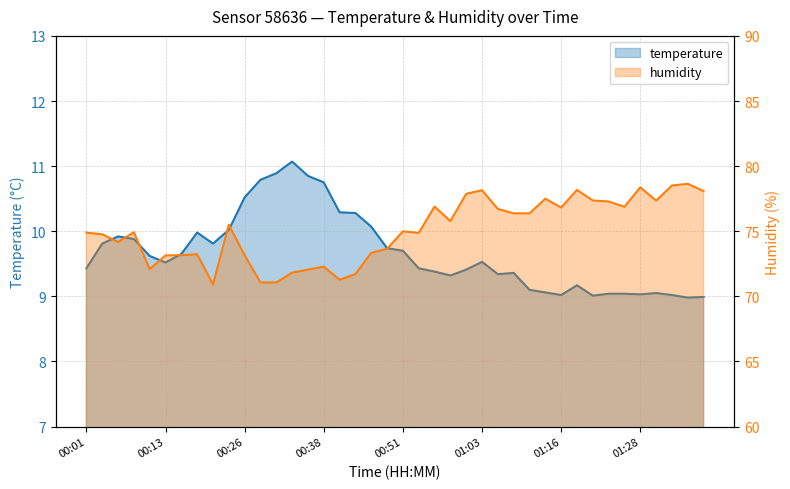

What is the label of the 26th point from the right?

00:36